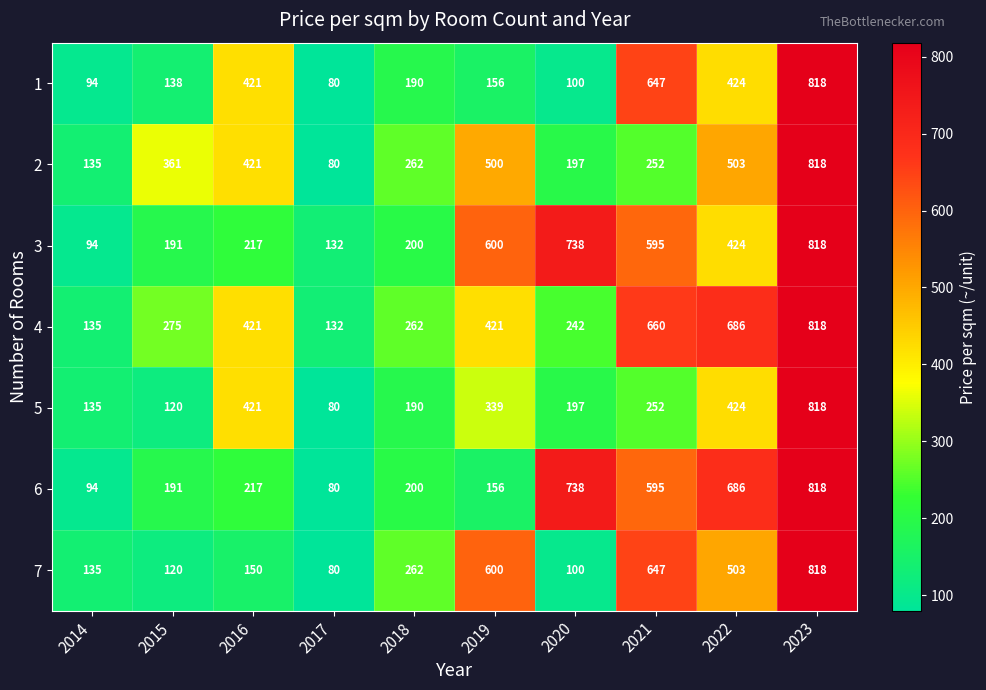

List the labels in order of 7 value, largest first.

2023, 2021, 2019, 2022, 2018, 2016, 2014, 2015, 2020, 2017